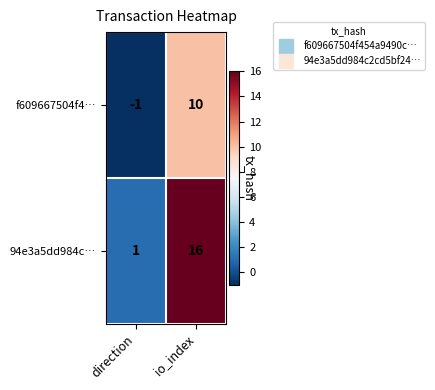

Reading left to right, transcribe all the data shown in this chart.

f609667504f4…: -1	10
94e3a5dd984c…: 1	16